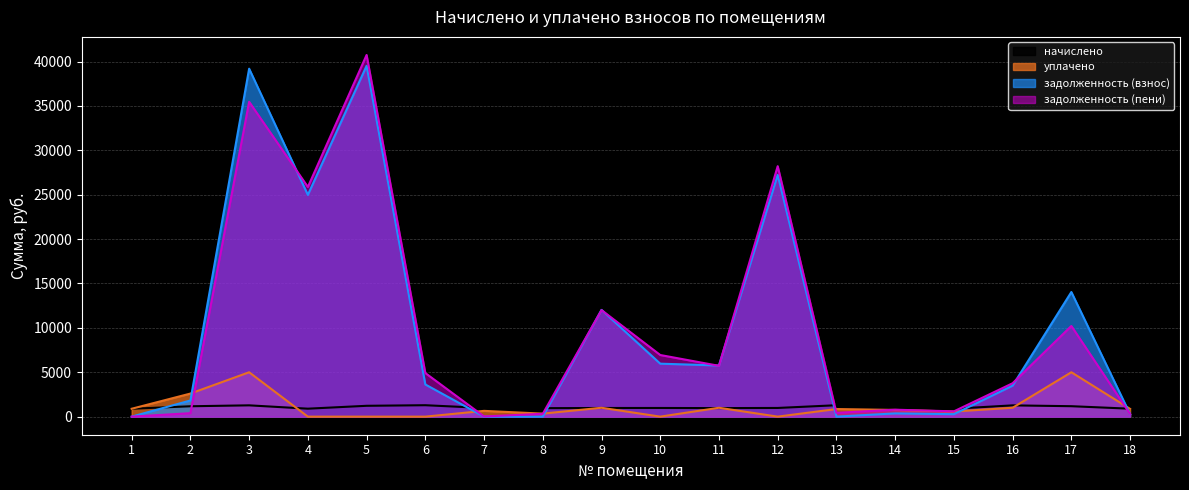

Reading left to right, transcribe all the data shown in this chart.

начислено: 1=888.4	2=1169.3	3=1272.9	4=896.4	5=1221.1	6=1286.8	7=976.1	8=954.2	9=974.1	10=976.1	11=962.1	12=978.1	13=1284.8	14=1173.3	15=892.4	16=1268.9	17=1175.3	18=894.4
уплачено: 1=888.4	2=2599.2	3=5000.0	4=0.0	5=0.0	6=0.0	7=650.7	8=339.1	9=1000.0	10=0.0	11=1000.0	12=0.0	13=856.4	14=756.3	15=575.2	16=1000.0	17=5000.0	18=874.7
задолженность (взнос): 1=0.0	2=1819.7	3=39200.3	4=24979.1	5=39523.8	6=3624.1	7=0.0	8=0.0	9=12028.9	10=5966.2	11=5762.8	12=27238.7	13=0.0	14=365.2	15=277.8	16=3495.0	17=14040.8	18=278.4
задолженность (пени): 1=0.0	2=389.8	3=35473.2	4=25875.5	5=40744.9	6=4910.9	7=21.6	8=318.1	9=12003.0	10=6942.3	11=5724.9	12=28216.7	13=428.3	14=782.2	15=594.9	16=3763.9	17=10216.1	18=298.1